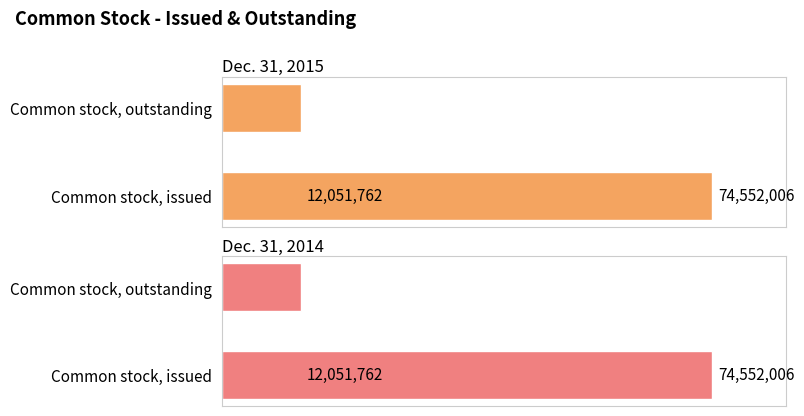

How many data points does each series have?

2